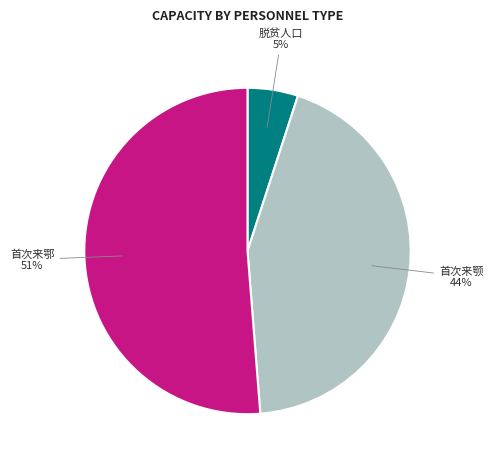

To the nearest percent, what percentage of the pie is 首次来颚?

44%